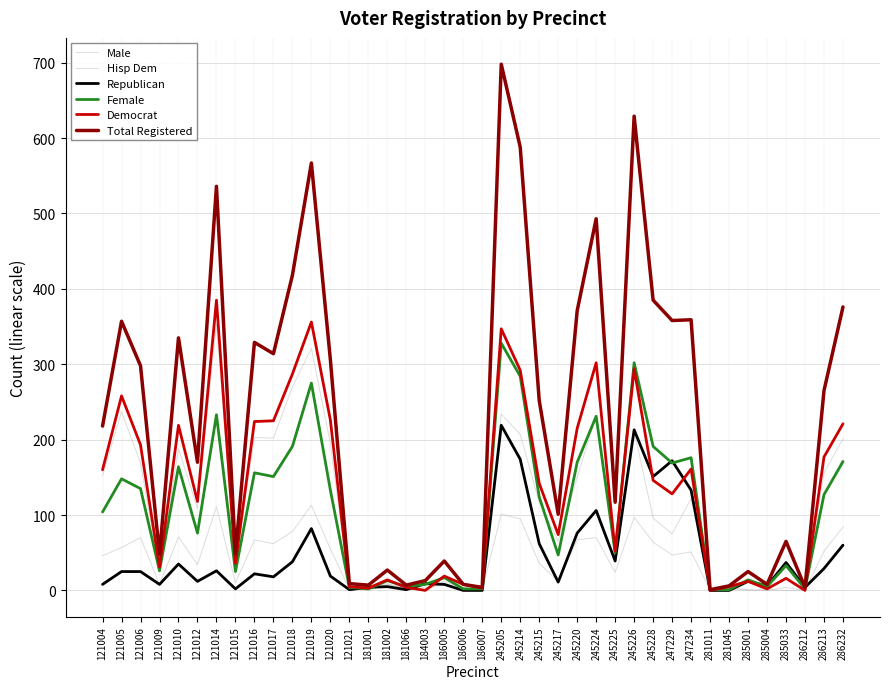

Is it true that Female equals 37 at 121004?

False